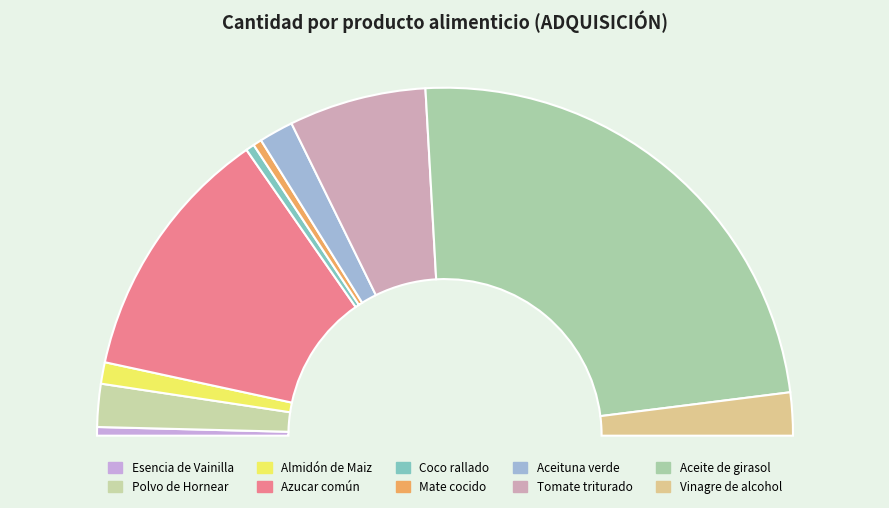

What is the change in value from Tomate triturado to Vinagre de alcohol?

-110